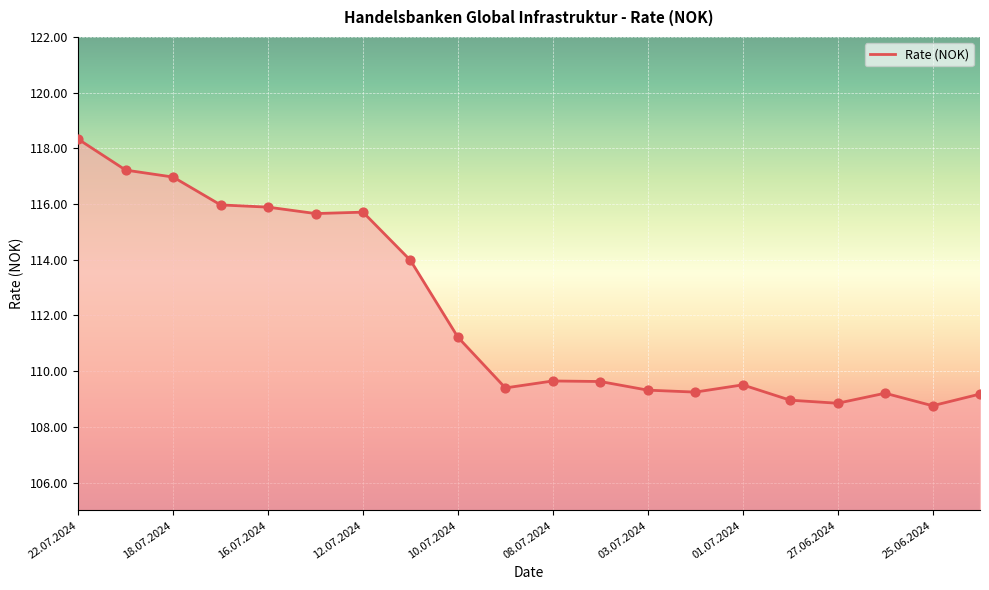

What is the smallest value displayed?

108.8